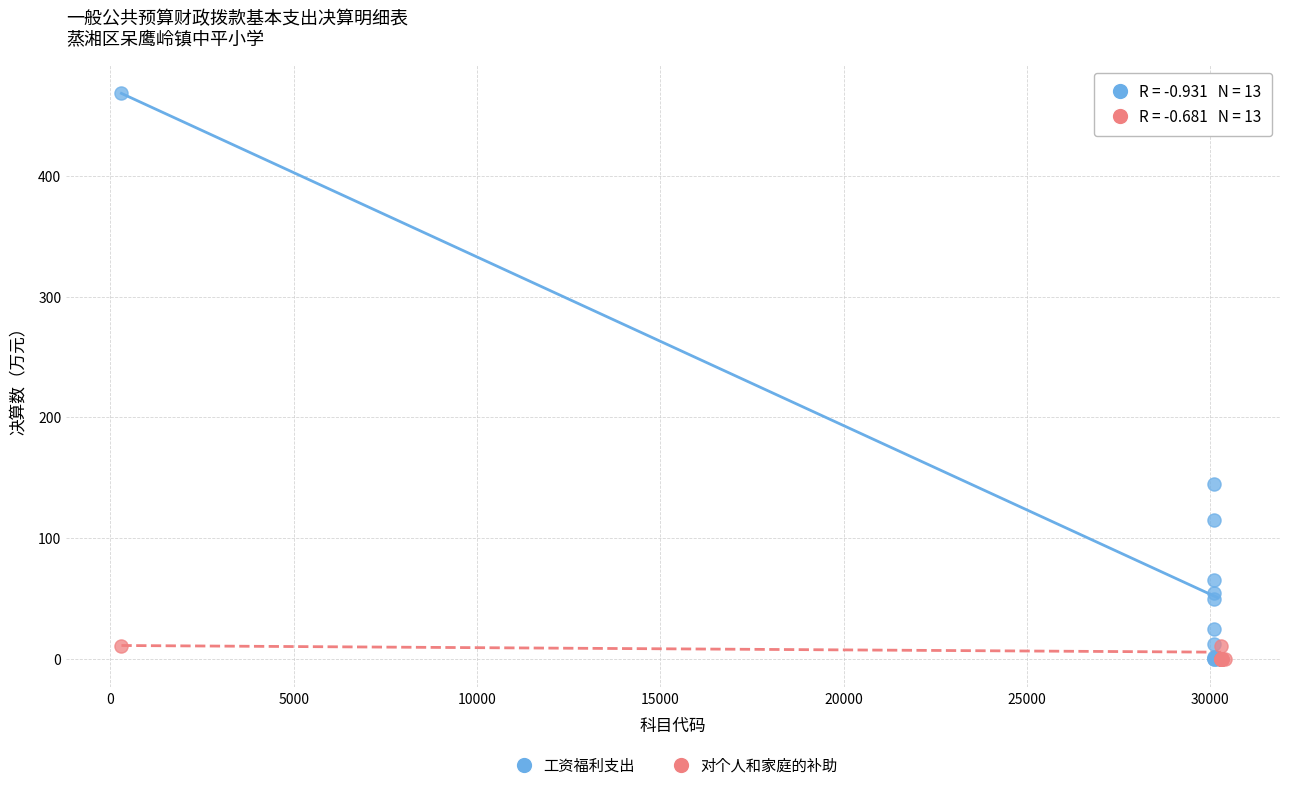

Which series reaches the maximum Y coordinate?

工资福利支出